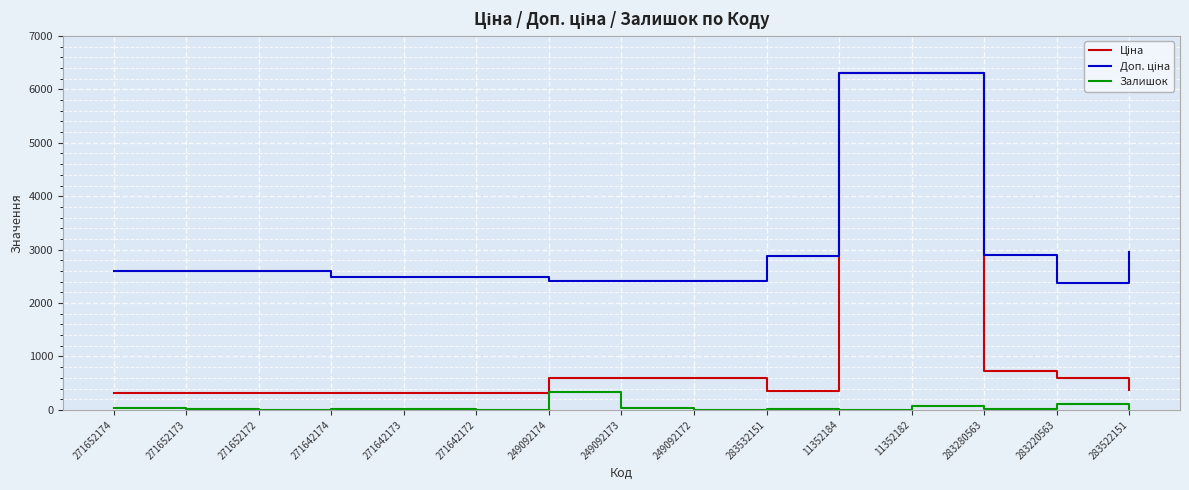

True or false: Залишок has a value of 3.0 at 11352184.

True